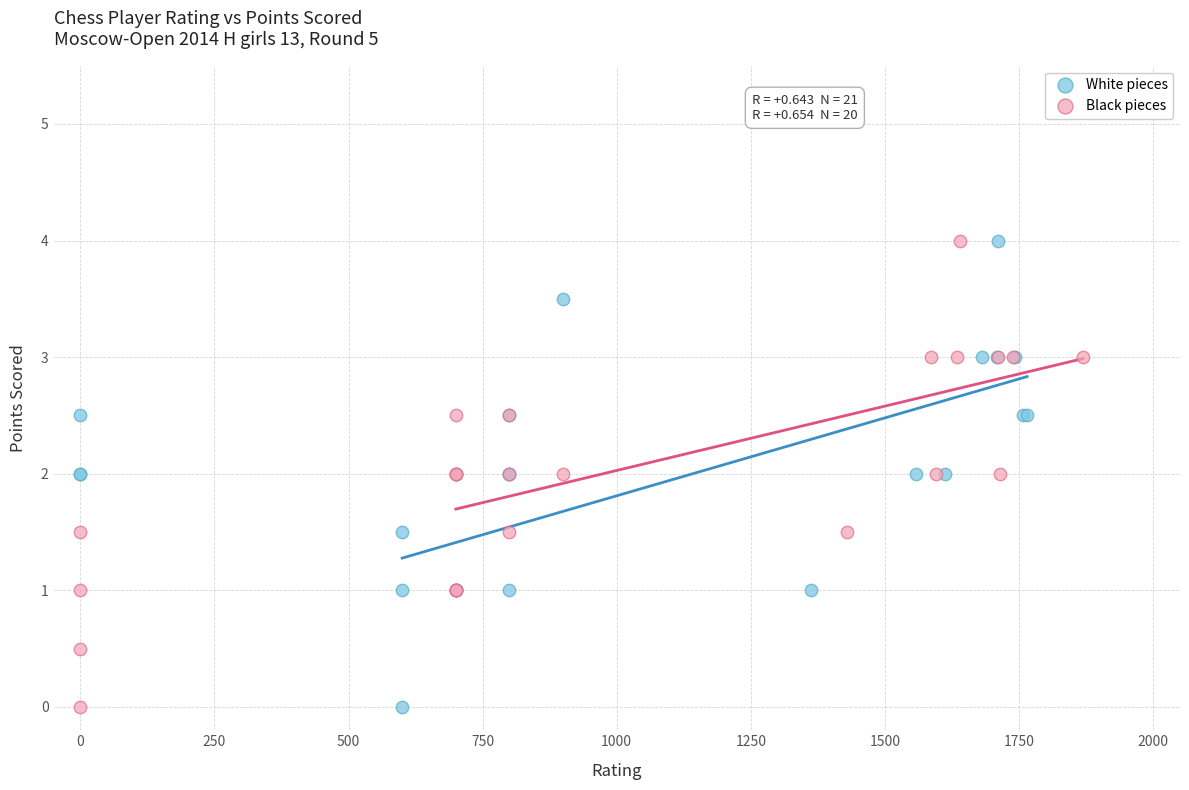

What are all the series names shown in the legend?

White pieces, Black pieces